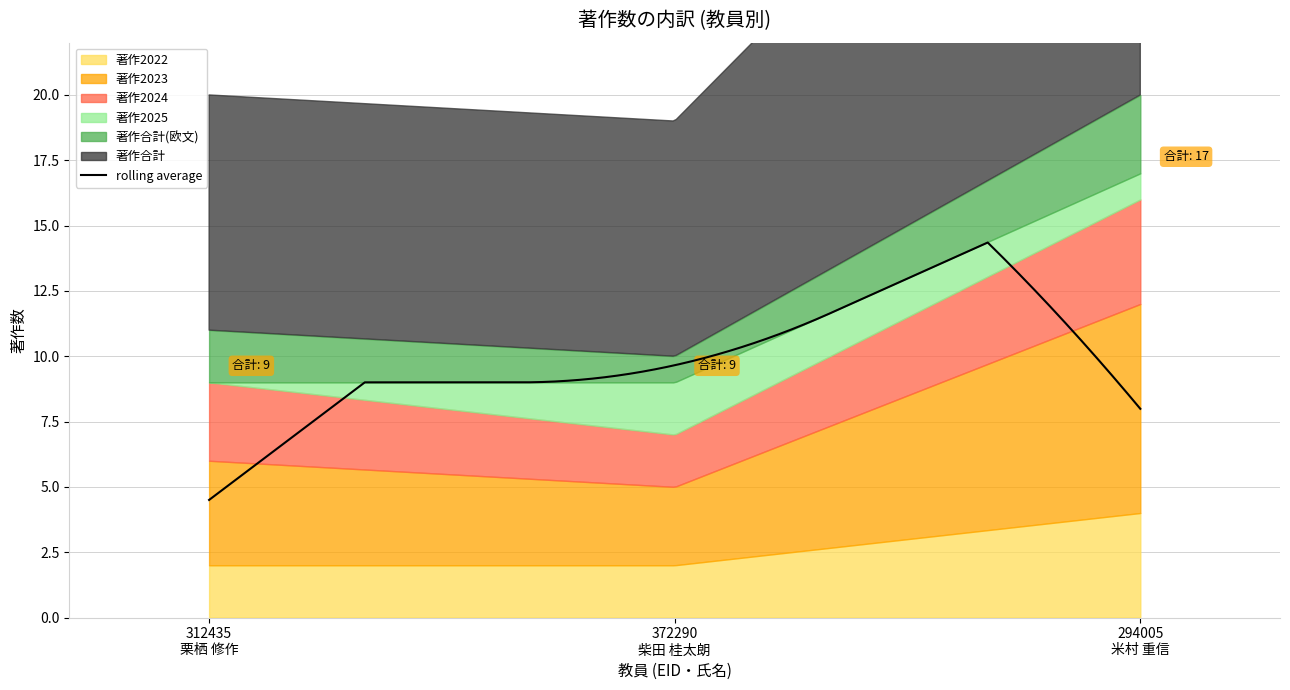

Is the value of 著作2024 at 312435
栗栖 修作 greater than the value of 著作合計(欧文) at 372290
柴田 桂太朗?

Yes